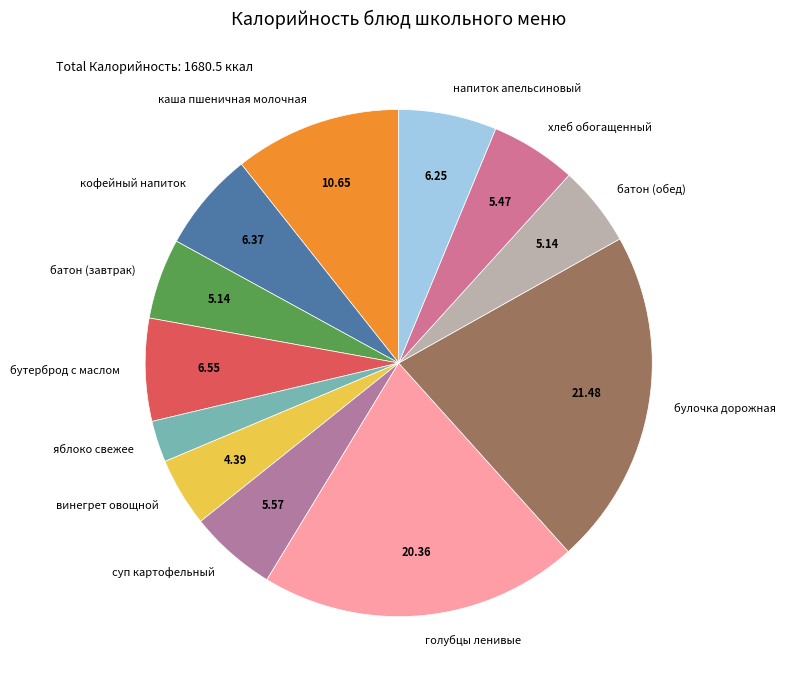

Does any single category account for the majority?

No